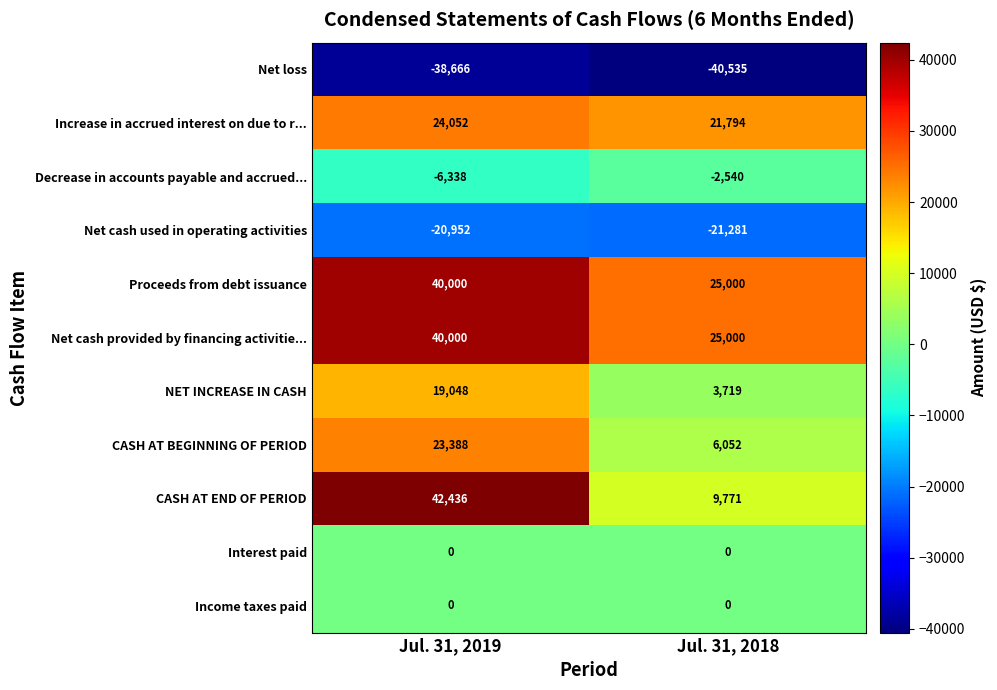

Rank the categories by Net loss value from highest to lowest.

Jul. 31, 2019, Jul. 31, 2018